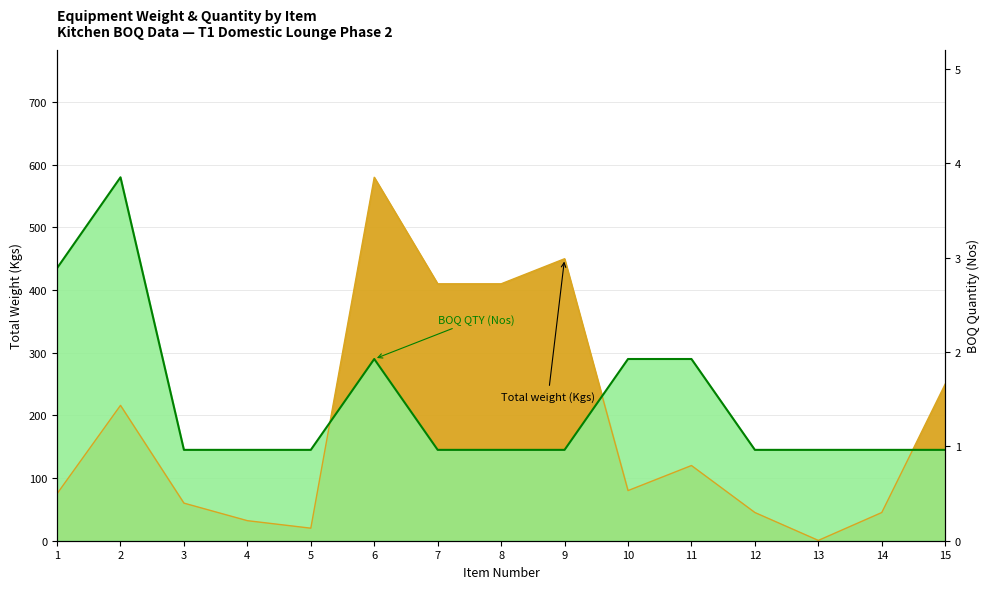

How many values in the Total weight (Kgs) series exceed 80?

7